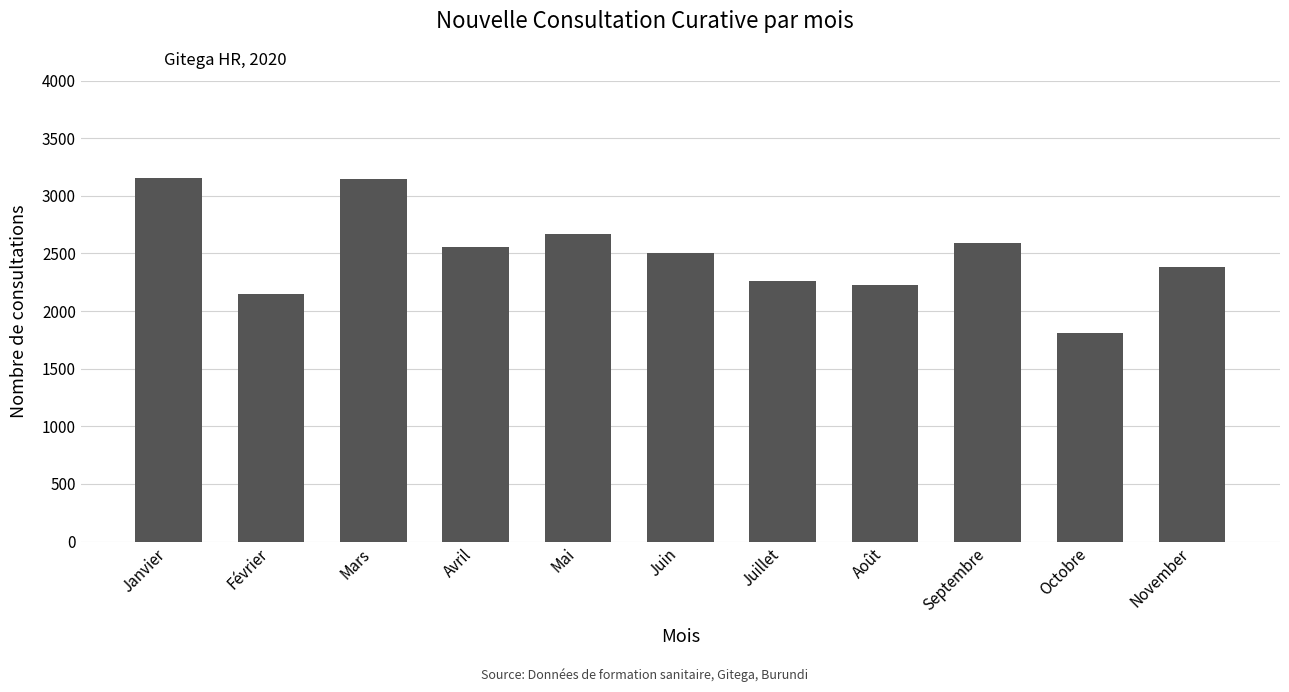

Are the bars grouped side by side (vs. stacked)?

No